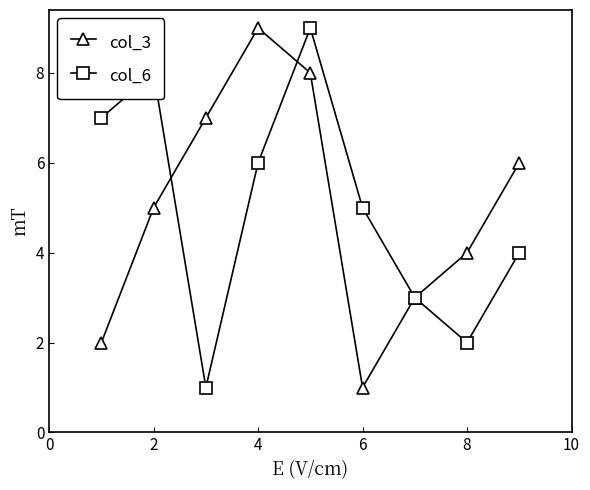

What is the maximum value shown in the chart?

9